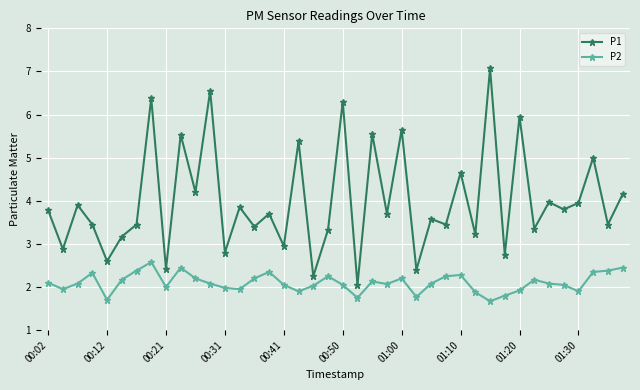

At how many categories does at least one series exceed 2?

40